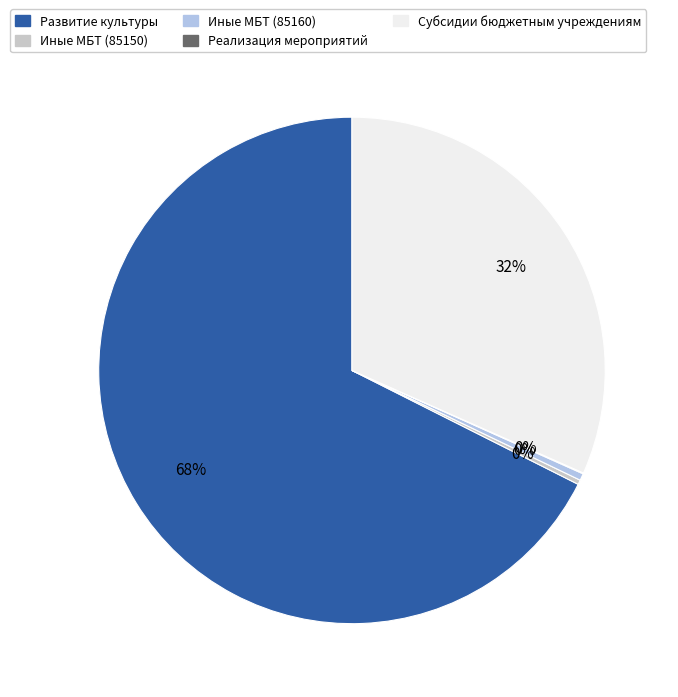

To the nearest percent, what is the average slice percentage?

20%